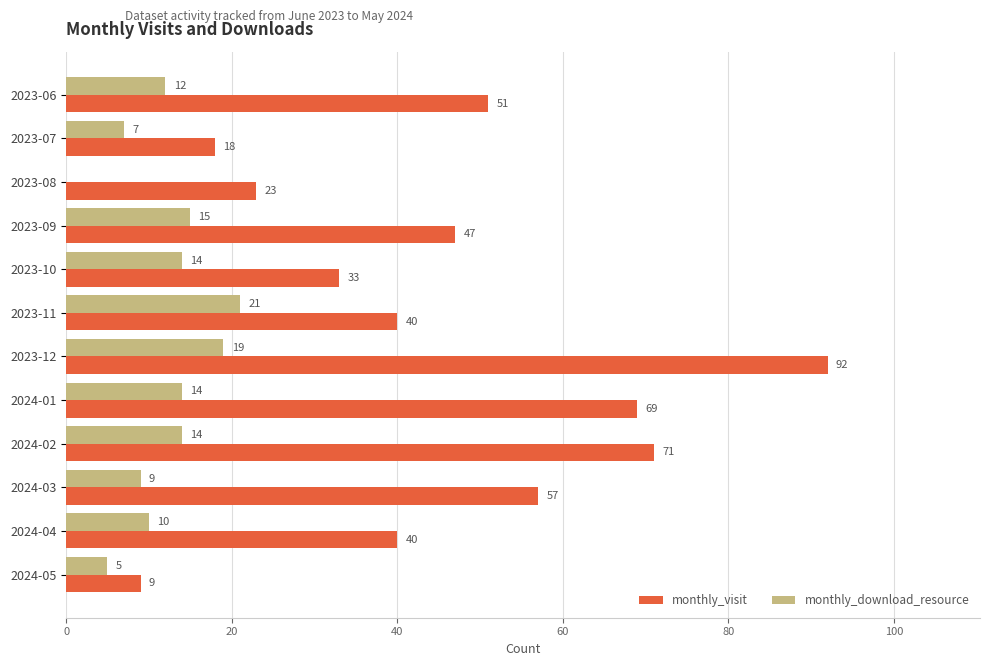

What is the maximum value for monthly_download_resource?

21